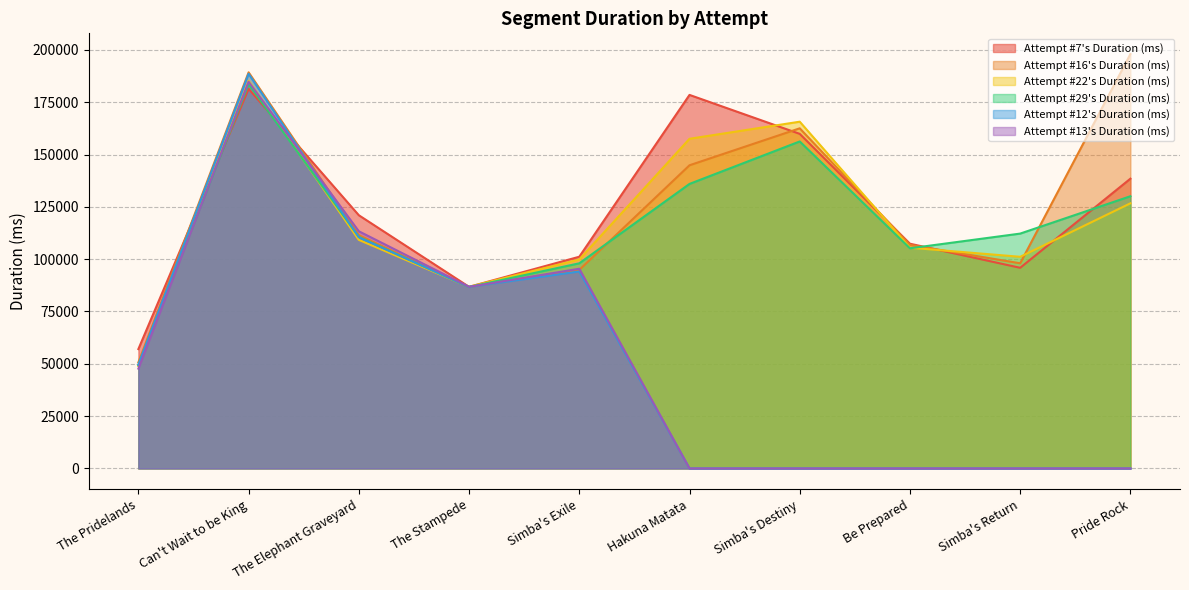

Reading right to left, extract all data points from this chart.

Attempt #7's Duration (ms): 138478	95888	107400	159897	178515	101172	86788	120999	181389	57040
Attempt #16's Duration (ms): 198041	98041	106816	162550	144885	94884	86727	111482	189310	50694
Attempt #22's Duration (ms): 126702	101144	105500	165714	157547	99863	86815	109227	185232	48858
Attempt #29's Duration (ms): 130086	112233	105212	156271	135978	98031	86712	110646	183720	49322
Attempt #12's Duration (ms): 0	0	0	0	0	94145	86757	110491	188608	49632
Attempt #13's Duration (ms): 0	0	0	0	0	95436	86789	113347	184800	47699